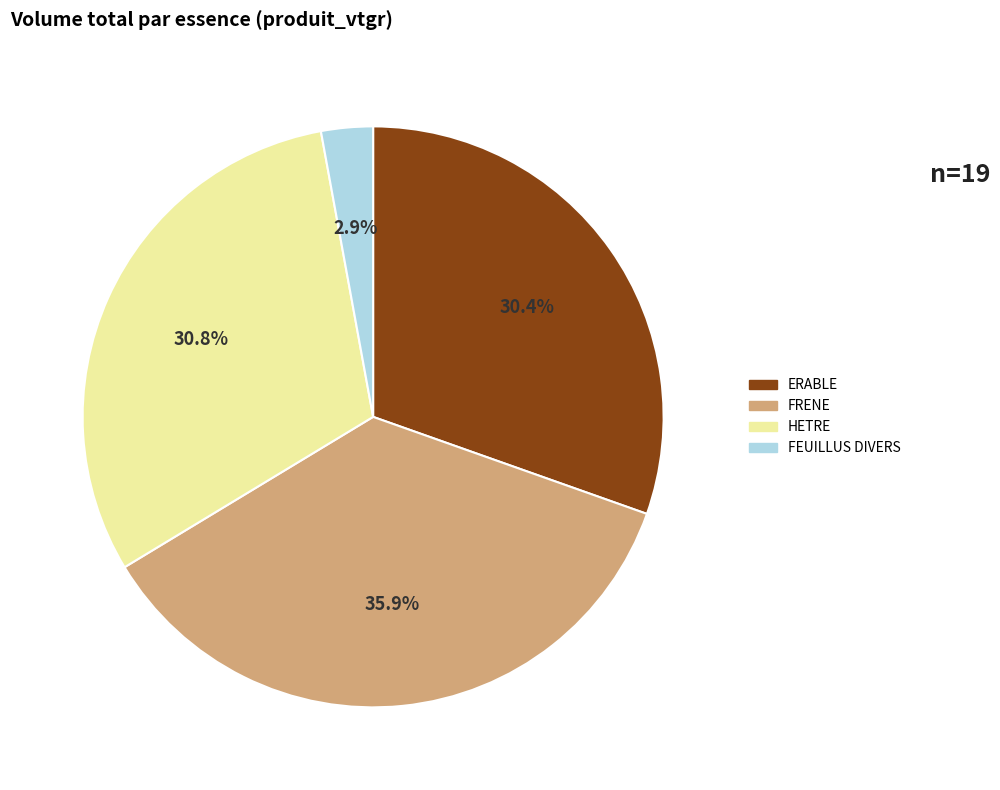

Is it true that FRENE is 22% of the pie?

False